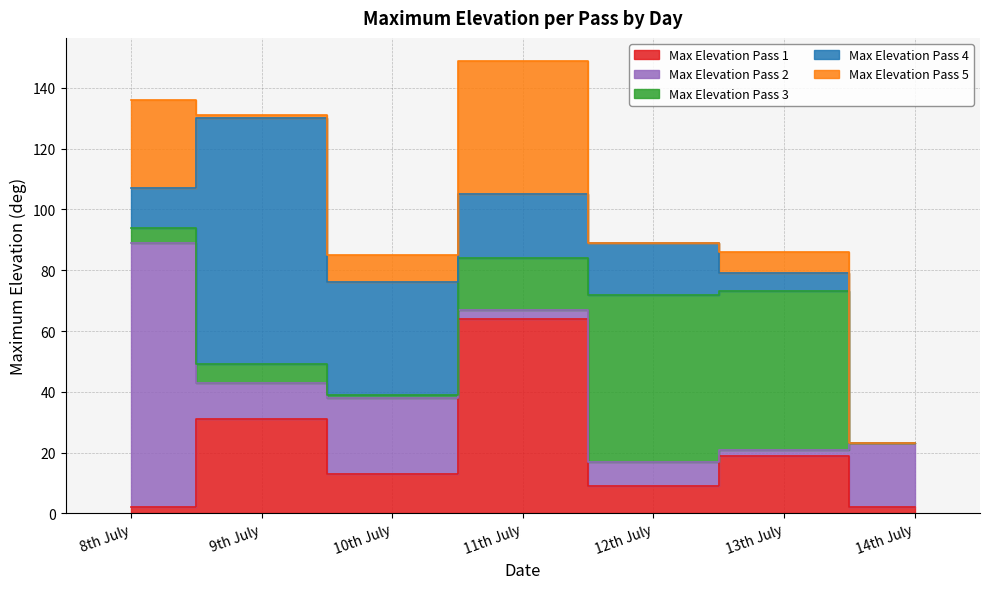

Does the chart have visible grid lines?

Yes